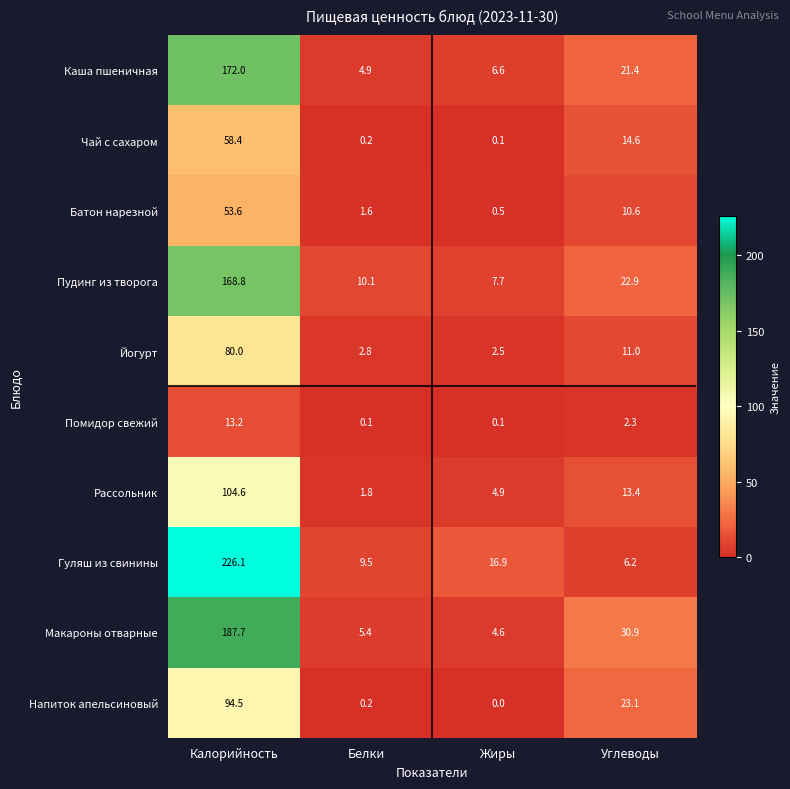

At which category is the sum across all series the highest?

Калорийность